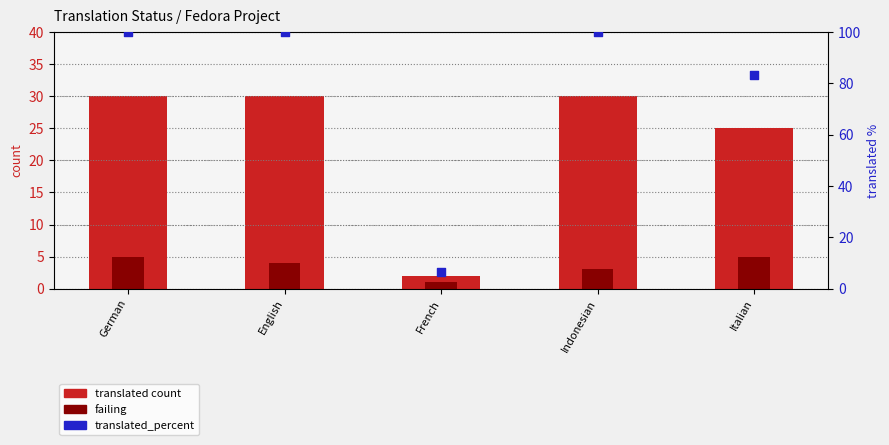

Which series has the widest spread of Y values?

translated_percent